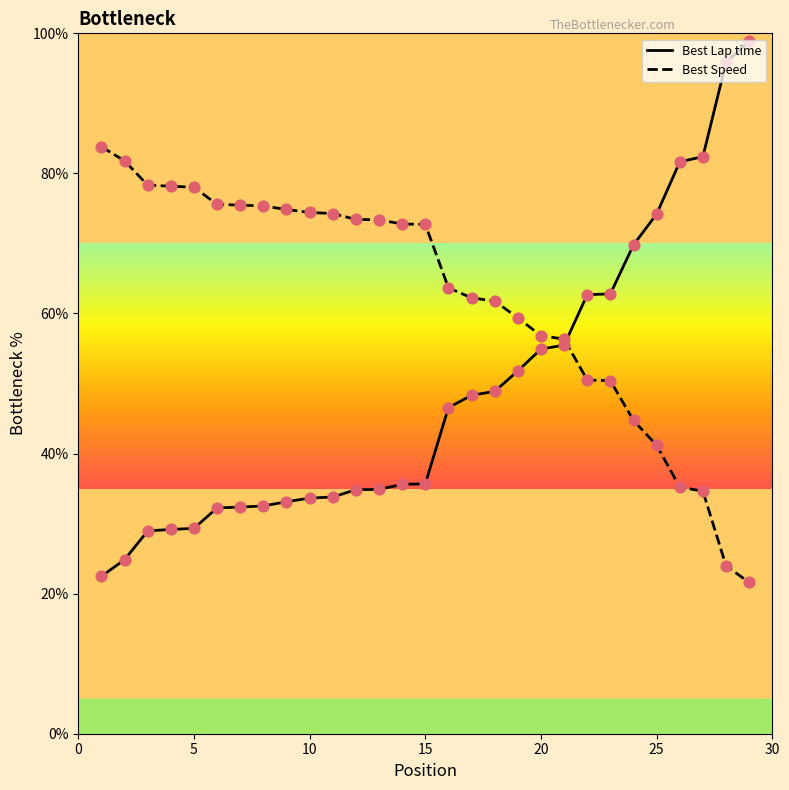

Which series has the largest total across all categories?

Best Speed